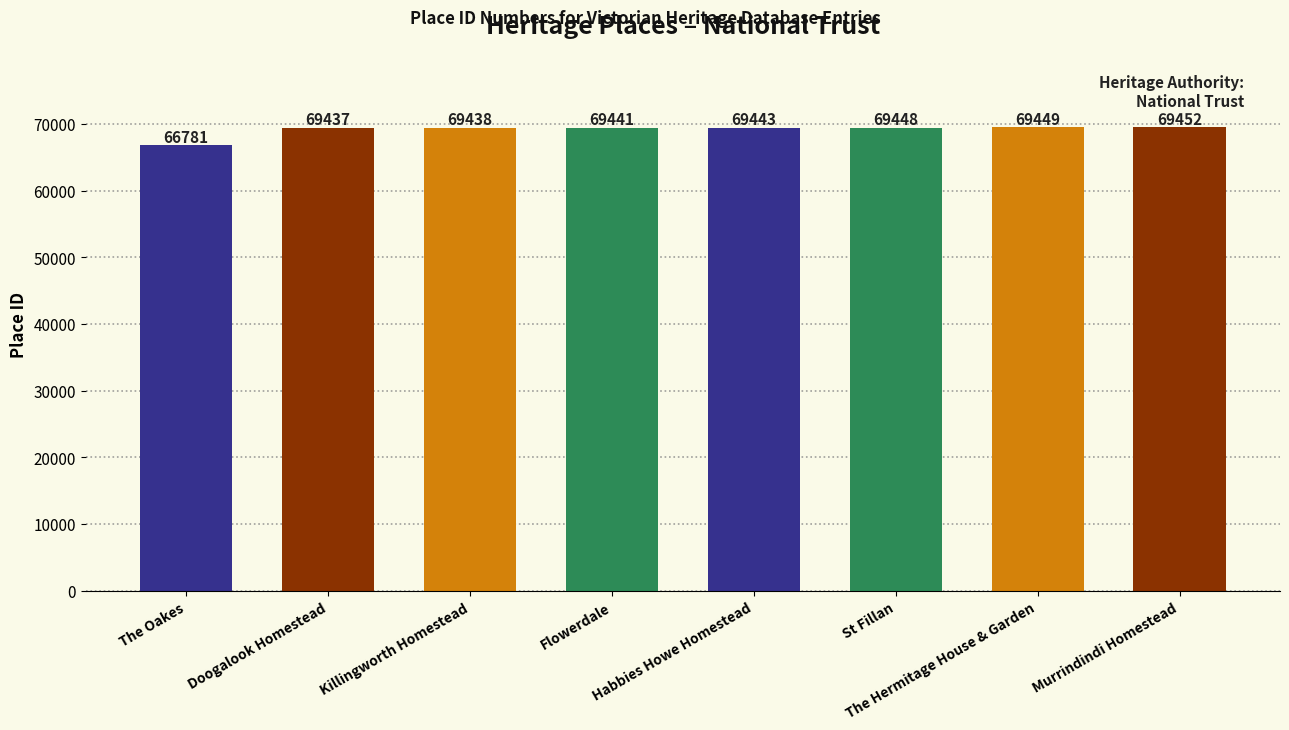

What is the label of the 1st bar from the right?

Murrindindi Homestead